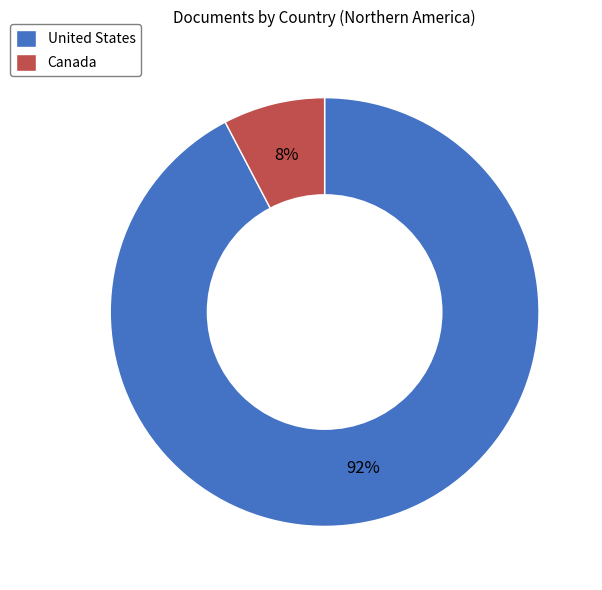

Between Canada and United States, which is larger?

United States